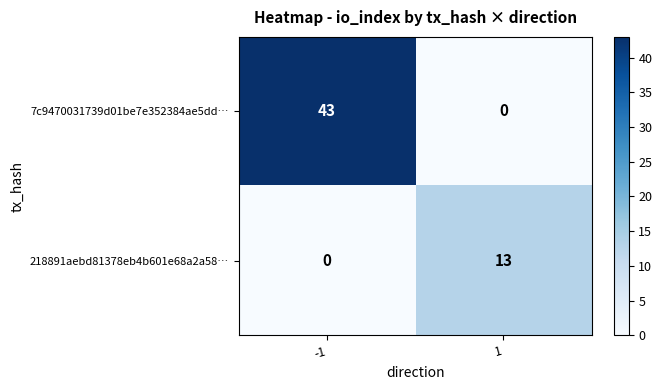

List the labels in order of 218891aebd81378eb4b601e68a2a58… value, smallest first.

-1, 1